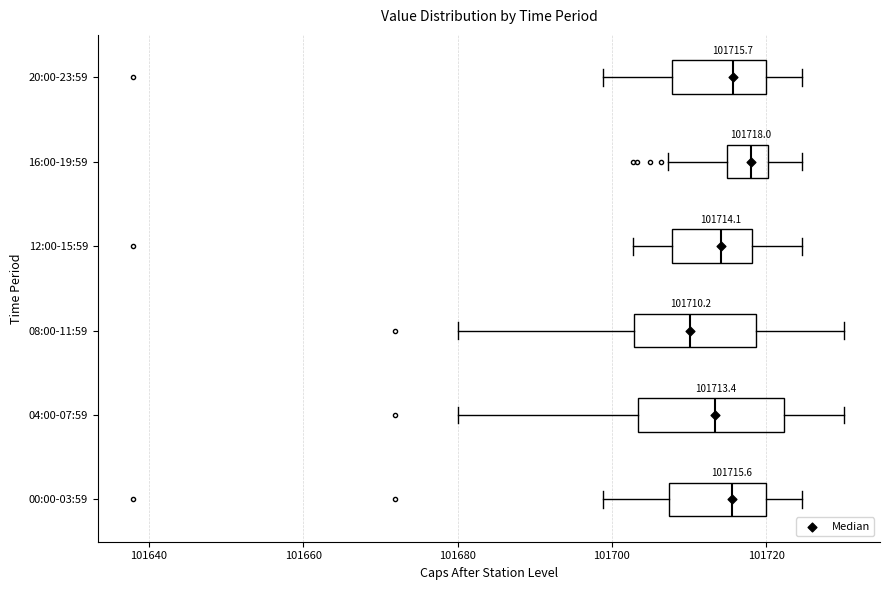

Which box is the widest, from its left edge to its right edge?

04:00-07:59